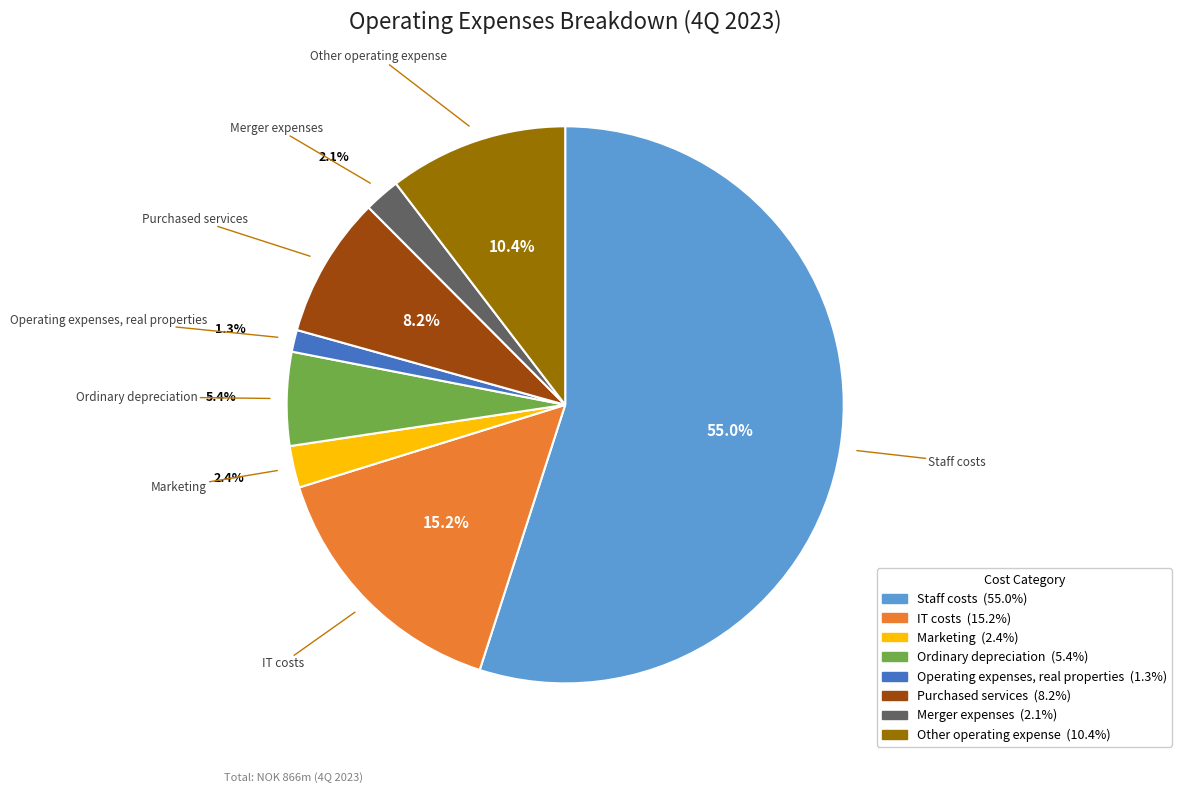

Approximately how many times larger is the value at Operating expenses, real properties compared to Marketing?

0.5